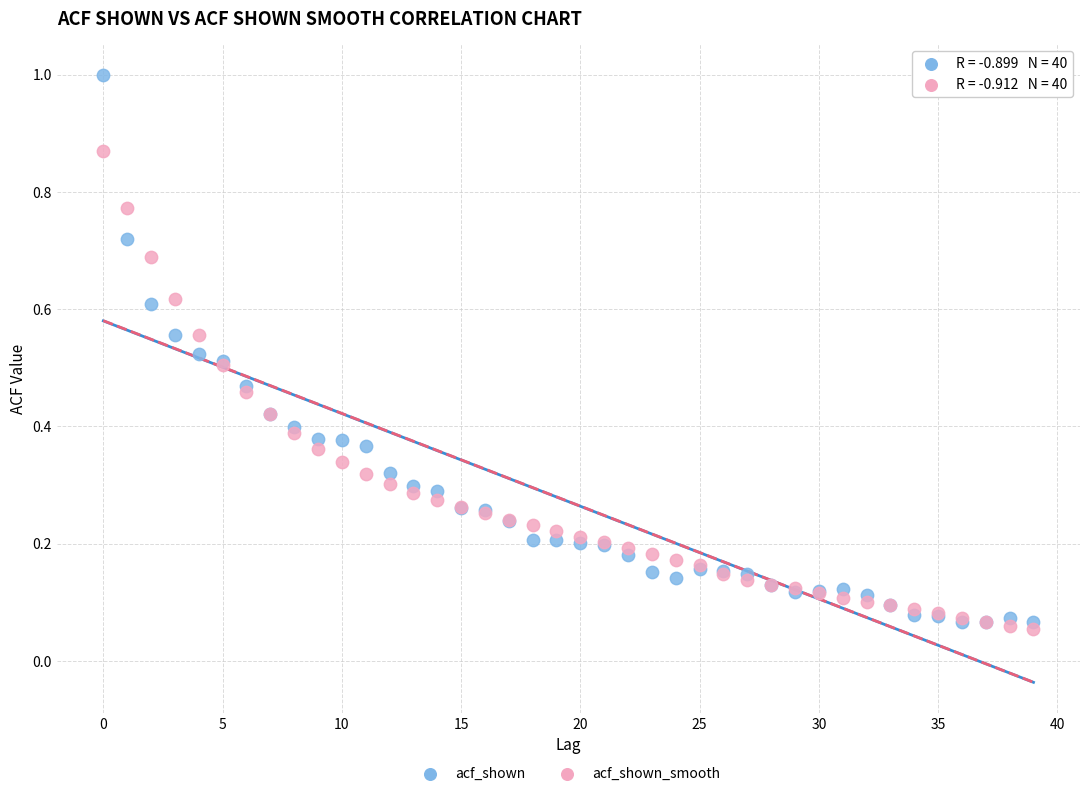

What are all the series names shown in the legend?

acf_shown, acf_shown_smooth